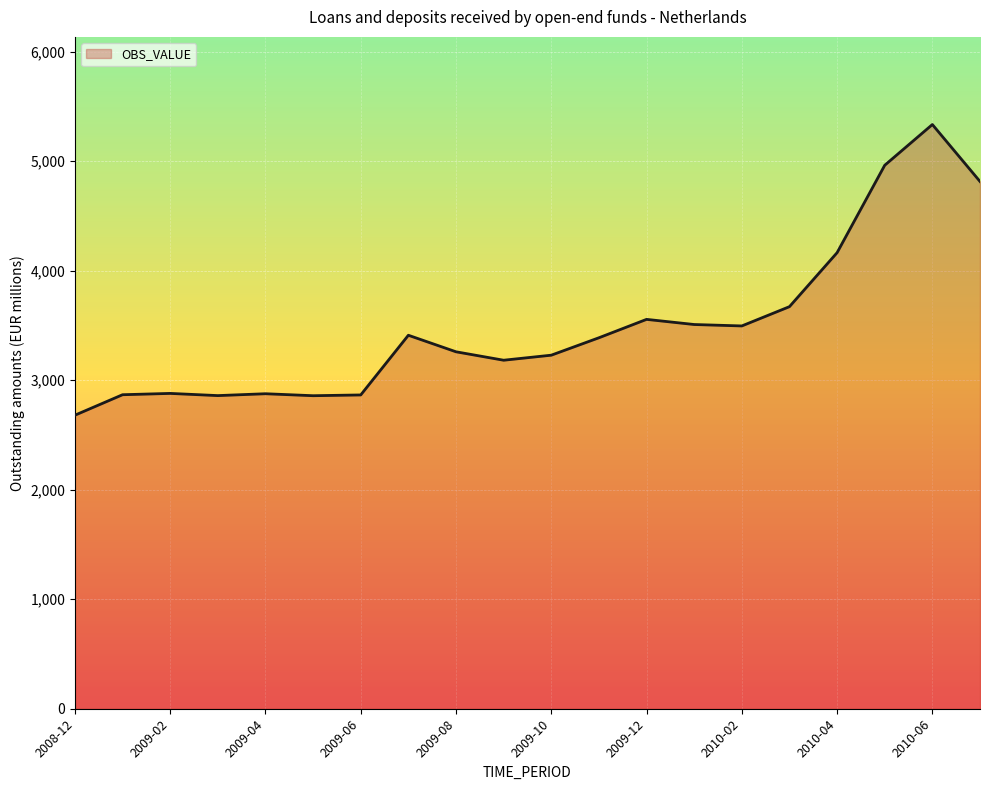

What is the maximum value shown in the chart?

5334